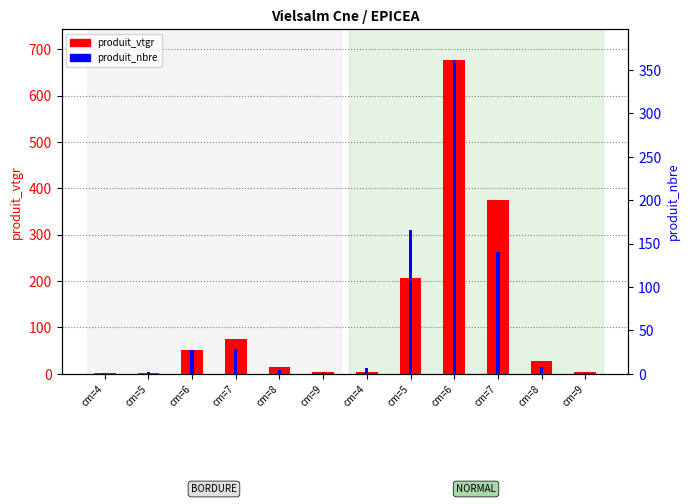

What is the average value of the produit_nbre series?

62.2